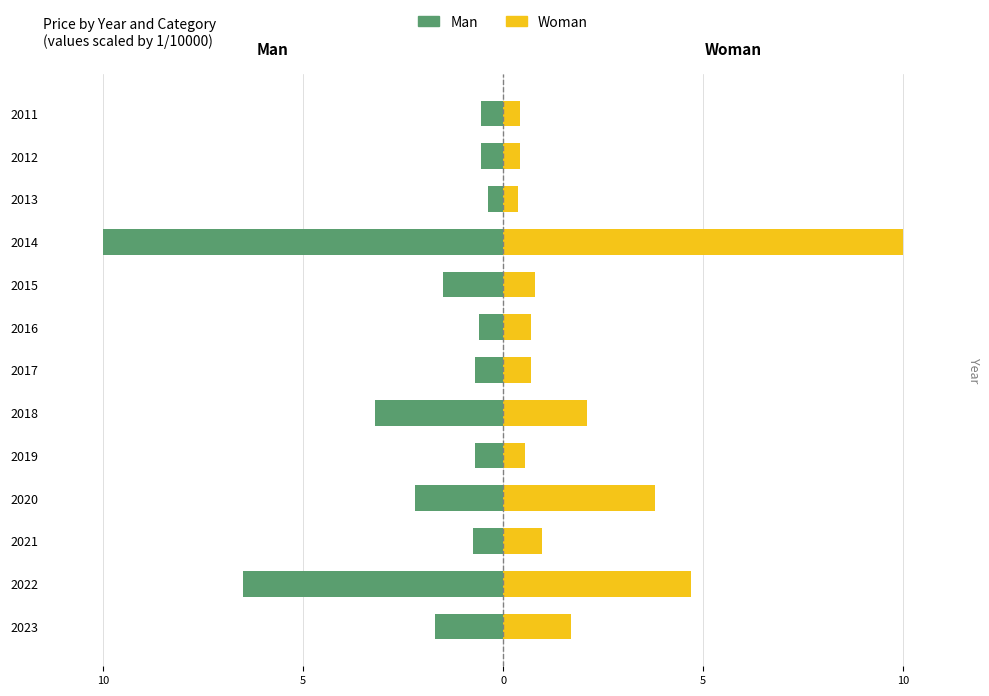

Reading left to right, transcribe all the data shown in this chart.

Man: -1.7	-6.5	-0.8	-2.2	-0.7	-3.2	-0.7	-0.6	-1.5	-10.0	-0.4	-0.6	-0.5
Woman: 1.7	4.7	1.0	3.8	0.5	2.1	0.7	0.7	0.8	10.0	0.4	0.4	0.4